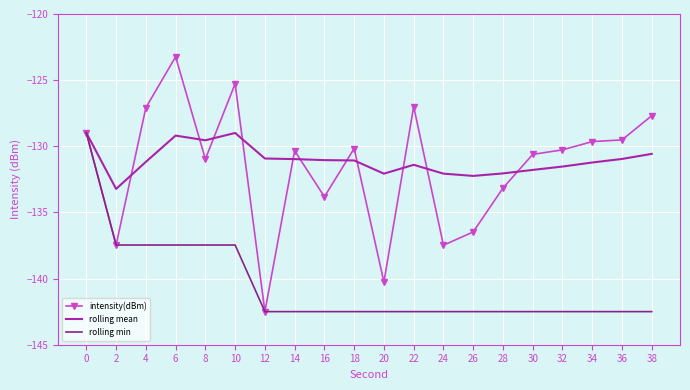

Read the rolling mean value at 4.

-131.2